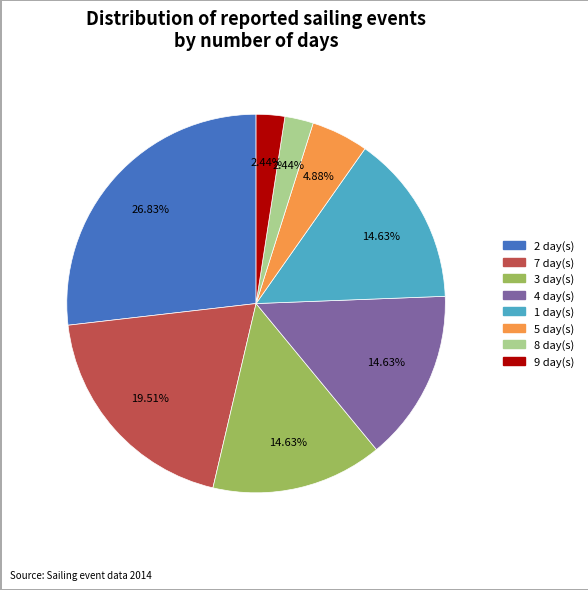

Does any single category account for the majority?

No